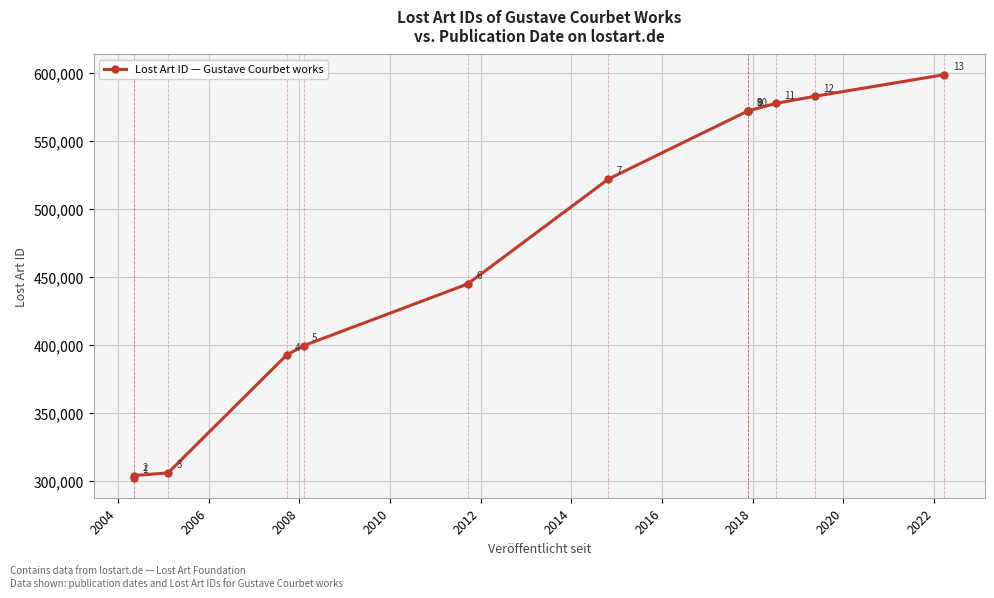

What is the value of the 11th point from the left?

577872